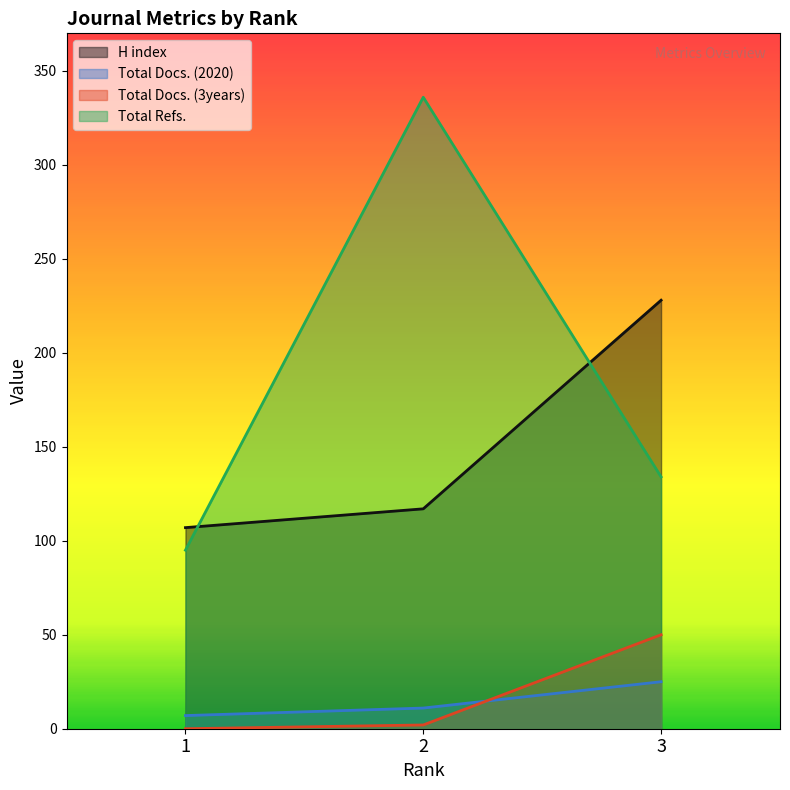

Read the H index value at 2.

117